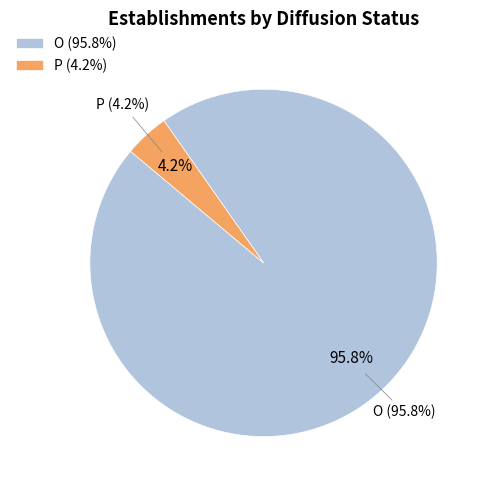

True or false: O accounts for 96% of the total.

True